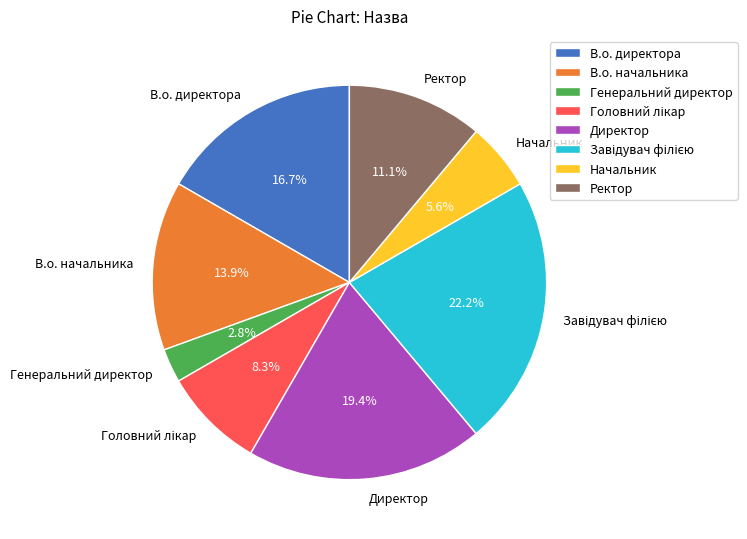

Does Генеральний директор account for over 50% of the chart?

No